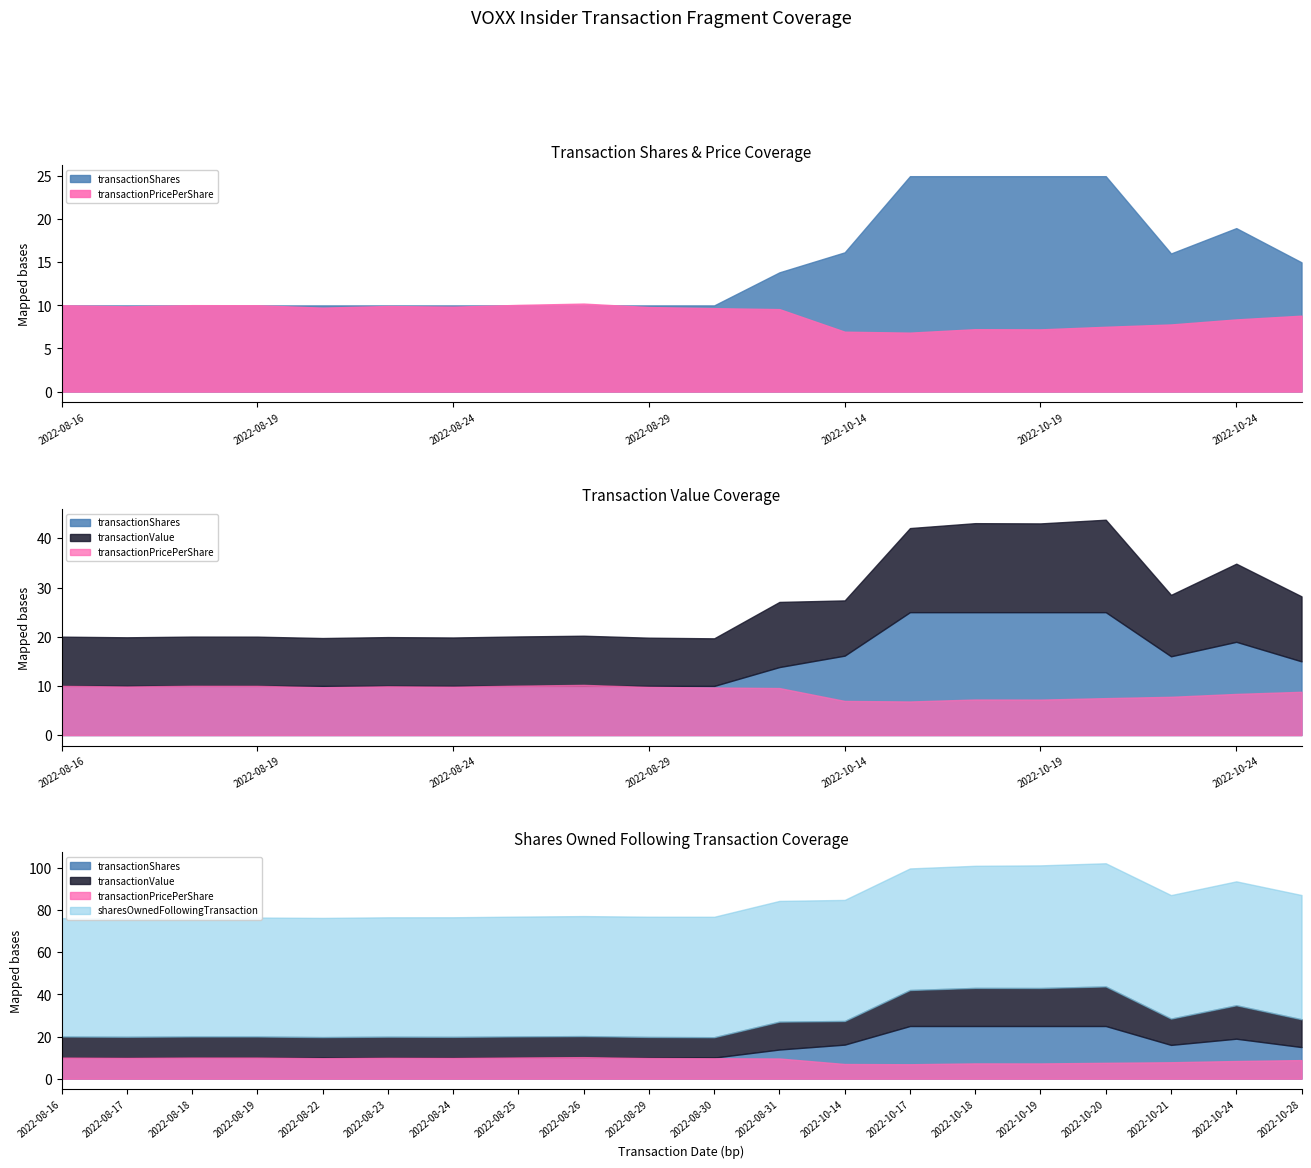

The value of transactionShares at 2022-10-24 is 18971.0. True or false?

True